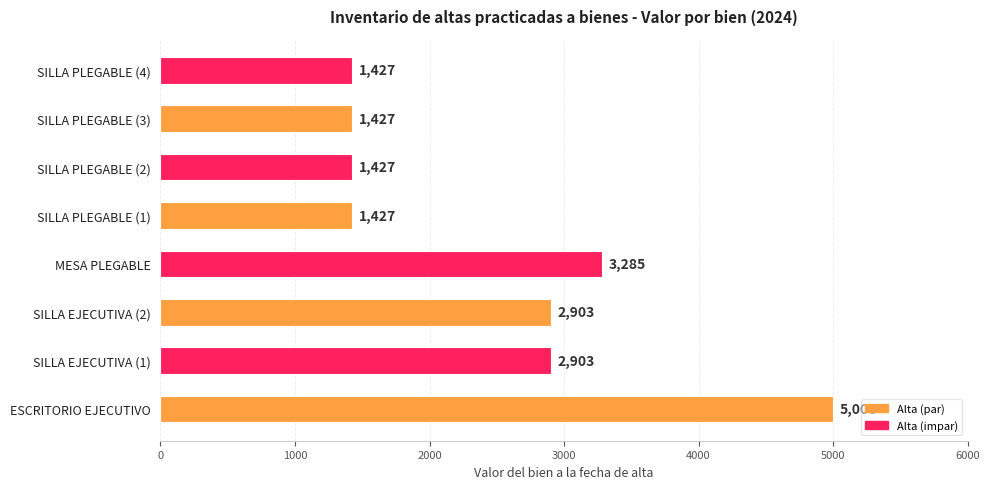

What is the average value?

2475